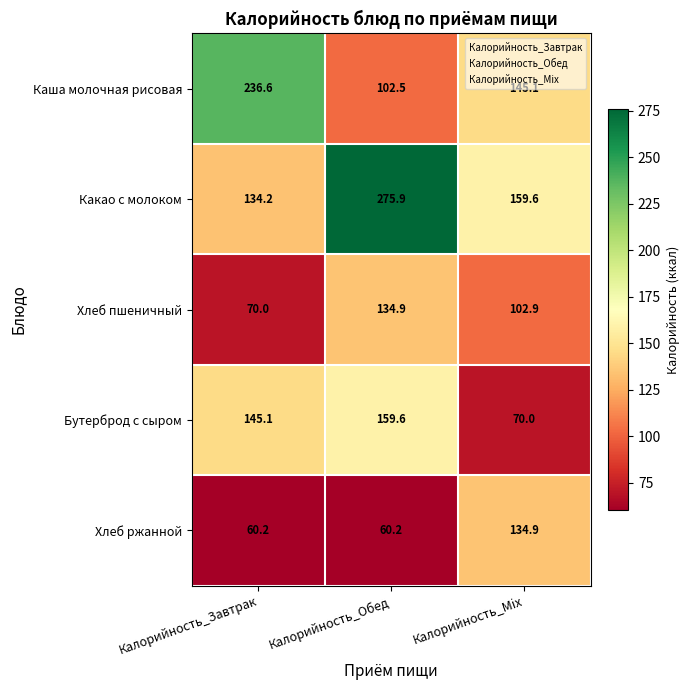

At which label does Каша молочная рисовая first exceed 145?

Калорийность_Завтрак